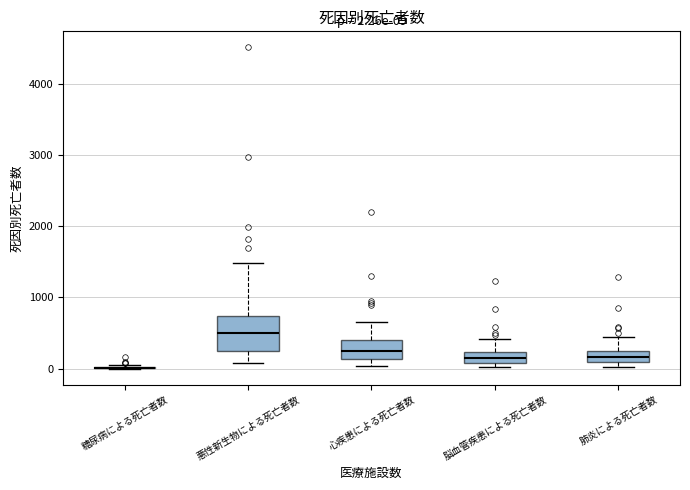

Comparing the boxes themselves (not the whiskers), which one is the tallest?

悪性新生物による死亡者数